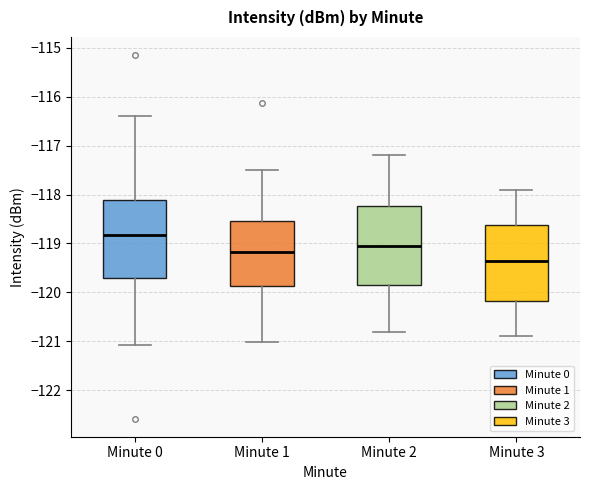

Which box has the lowest median line?

Minute 3